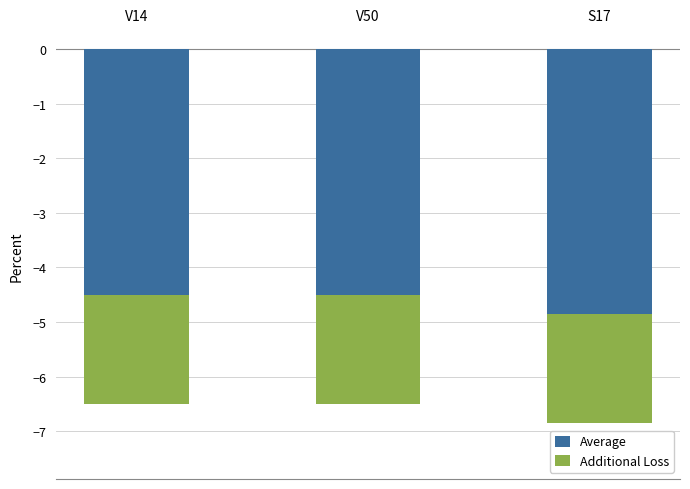

Is the value of Average at S17 greater than the value of Additional Loss at S17?

No